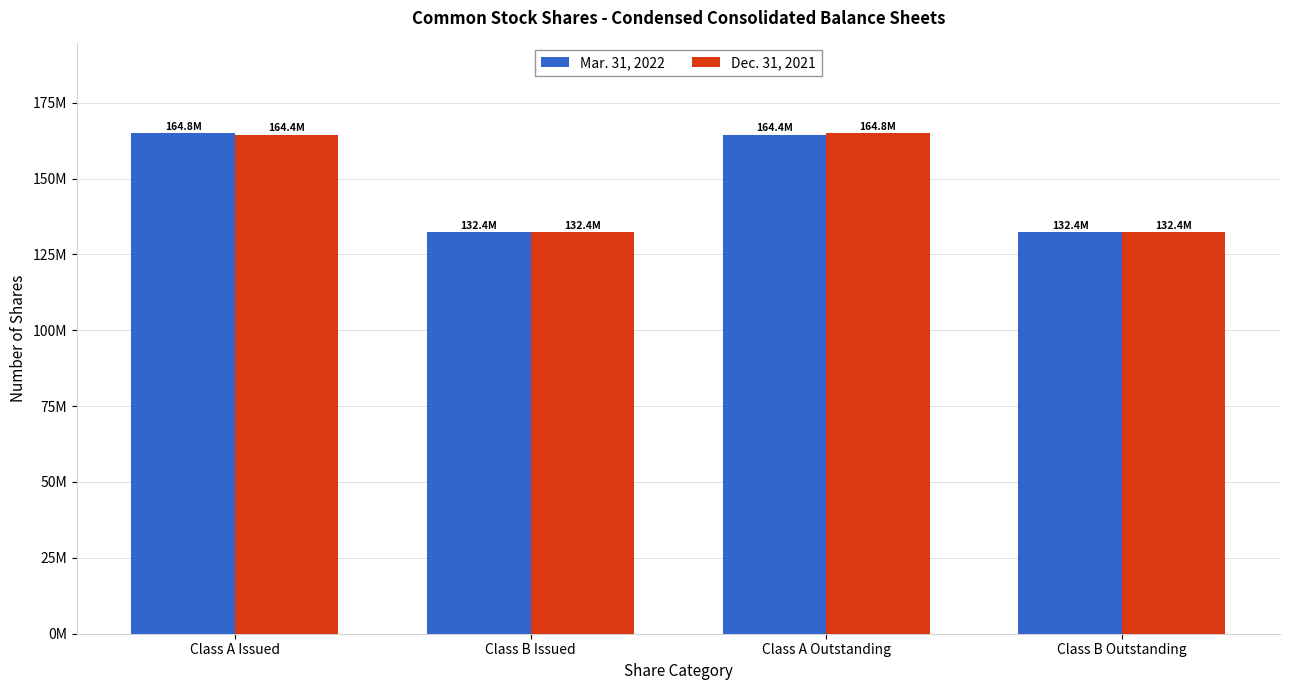

What are all the series names shown in the legend?

Mar. 31, 2022, Dec. 31, 2021